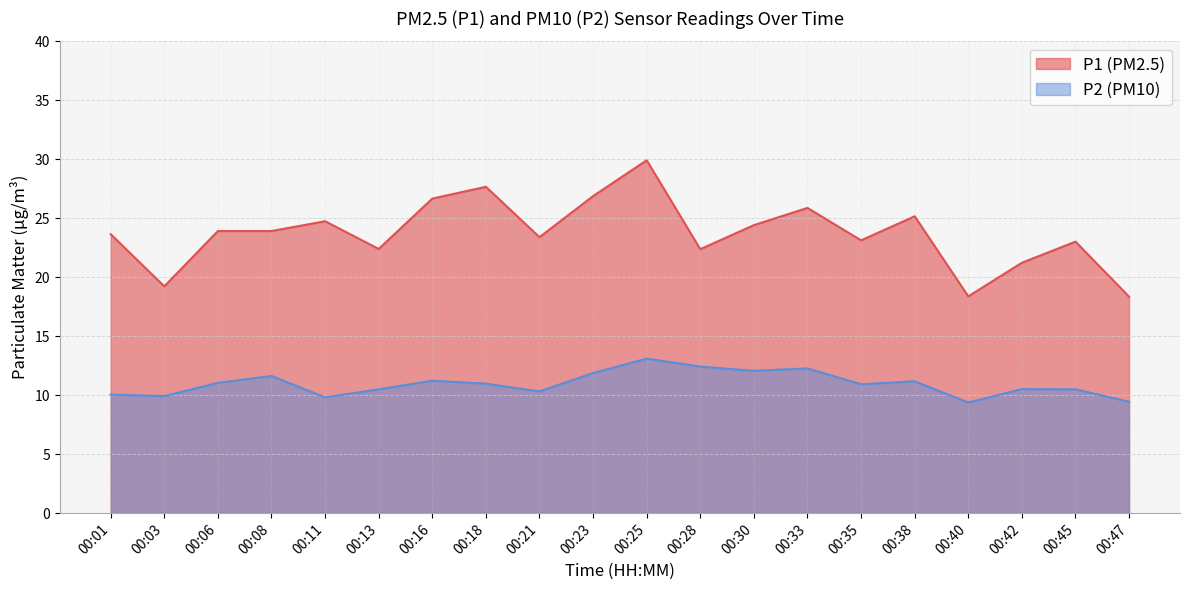

True or false: P1 and P2 cross at least once.

False